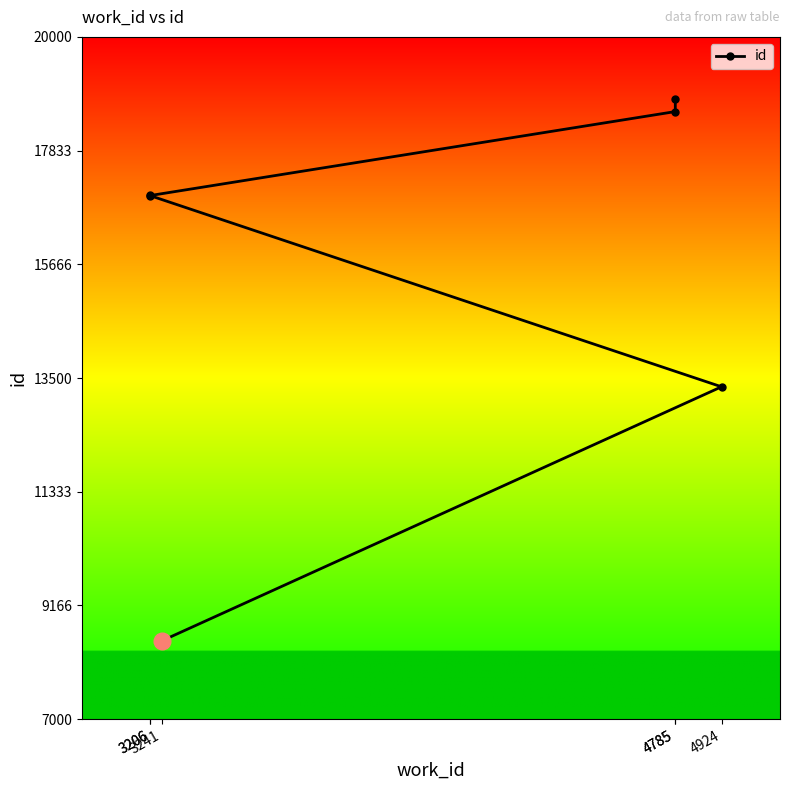

Does the chart display data point markers on the line(s)?

Yes